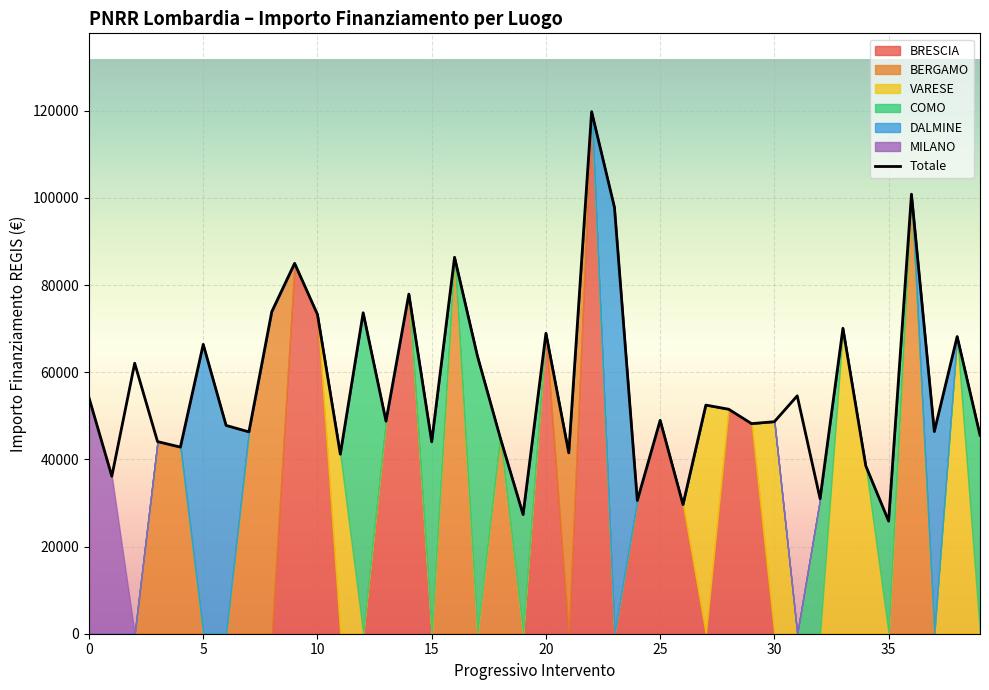

Read the value at 15.

44080.6